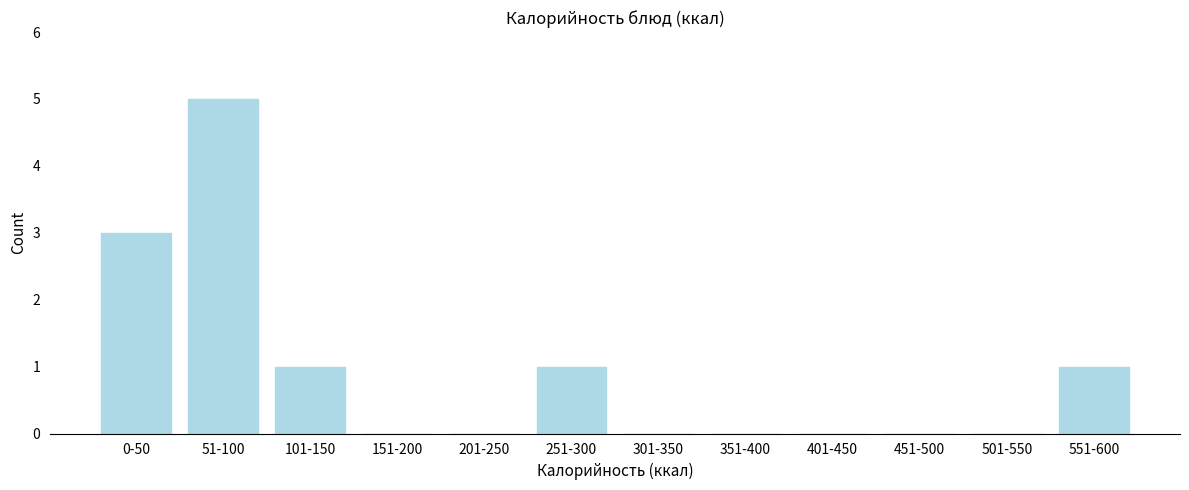

Reading left to right, transcribe all the data shown in this chart.

0-50=3	51-100=5	101-150=1	151-200=0	201-250=0	251-300=1	301-350=0	351-400=0	401-450=0	451-500=0	501-550=0	551-600=1